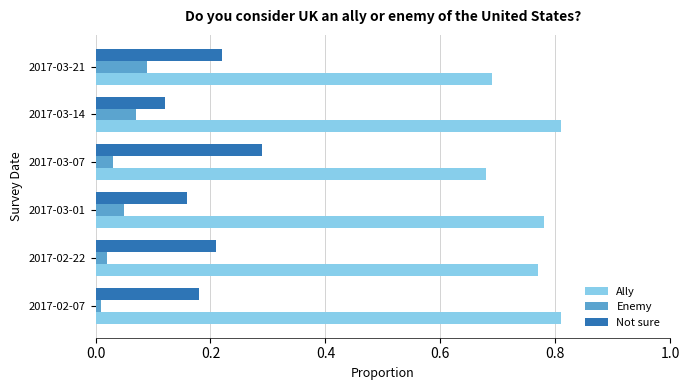

Count the Ally values in the range 0 to 1.

6